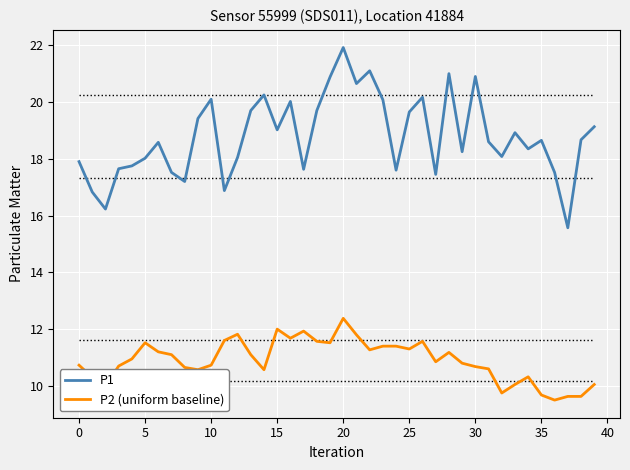

True or false: P1 has more than 1 points higher than both neighbors.

True